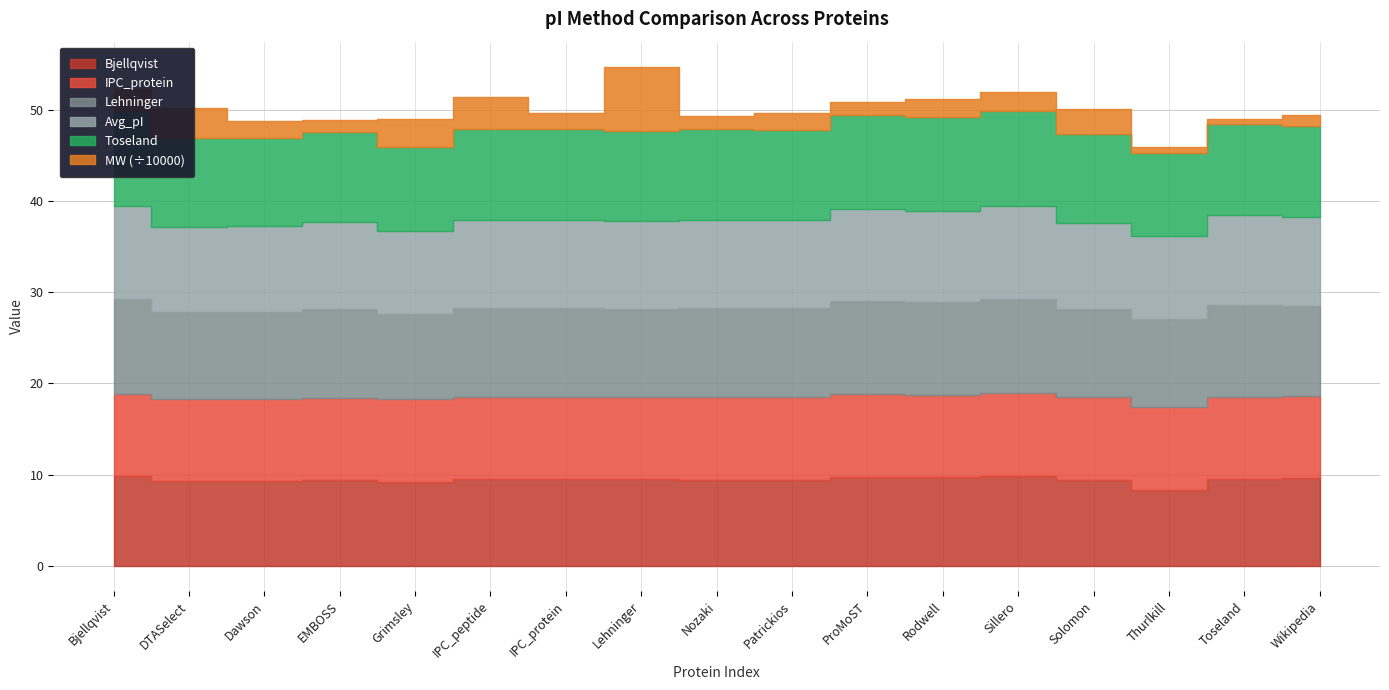

Rank the categories by Toseland value from highest to lowest.

Sillero, Bjellqvist, ProMoST, Rodwell, Toseland, Wikipedia, IPC_peptide, IPC_protein, Nozaki, Patrickios, Lehninger, EMBOSS, DTASelect, Solomon, Dawson, Grimsley, Thurlkill